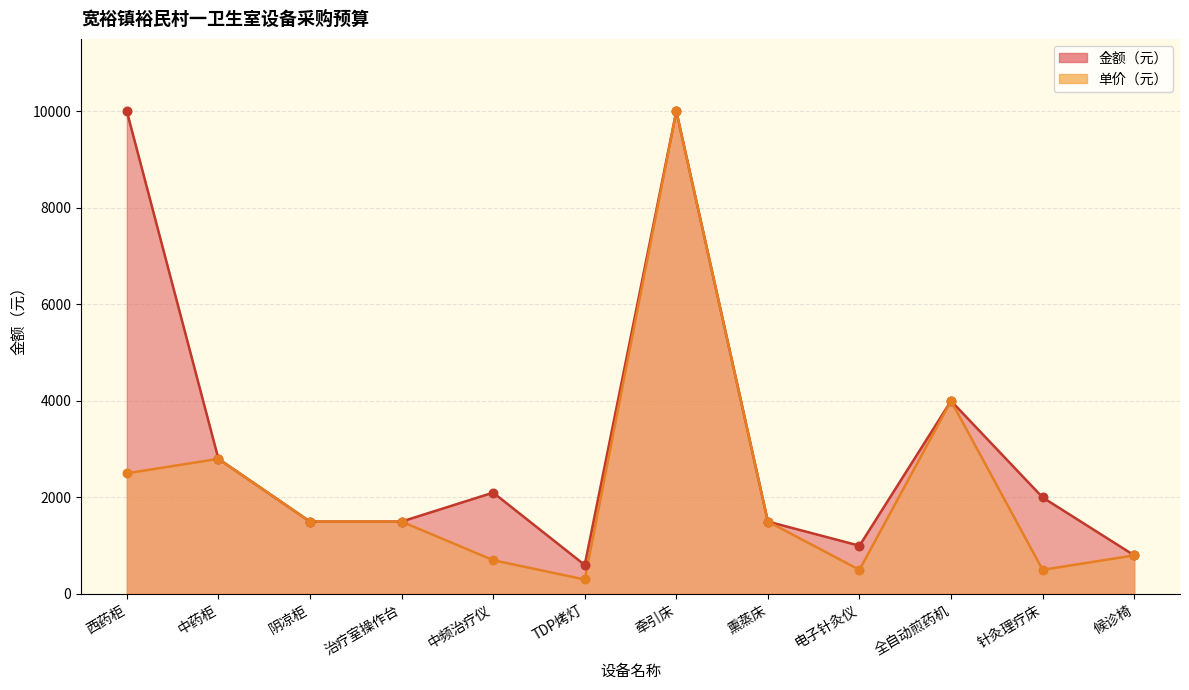

At which category is the sum across all series the highest?

牵引床